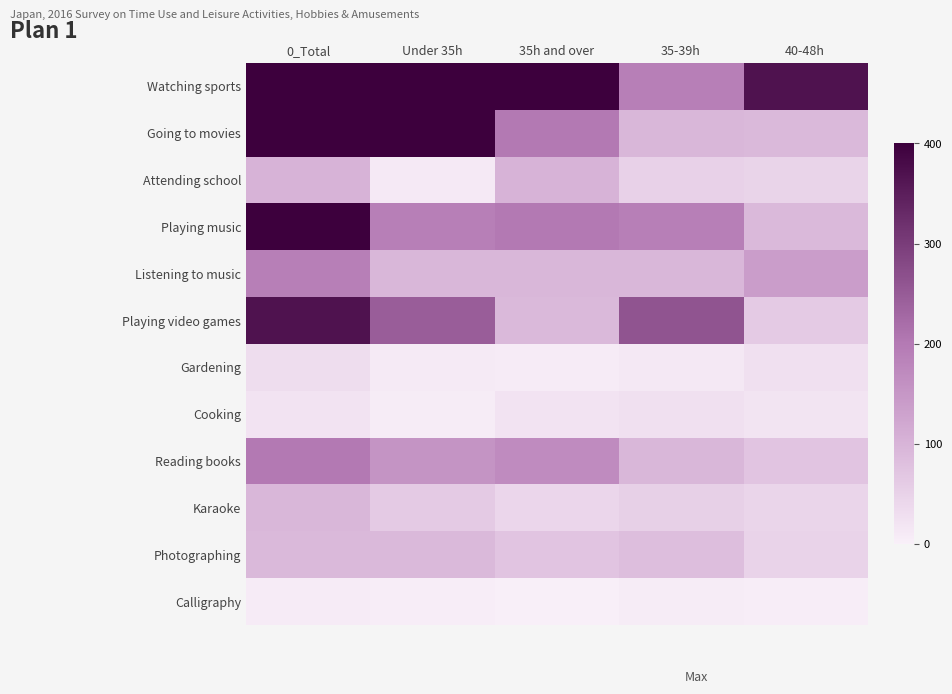

At which category is the sum across all series the highest?

0_Total